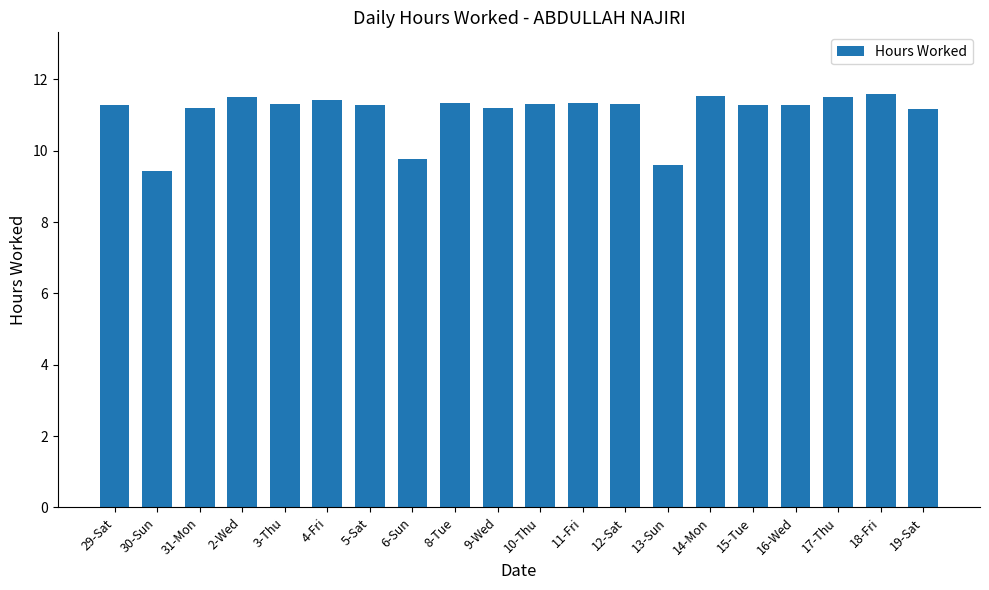

What is the minimum value shown in the chart?

9.4